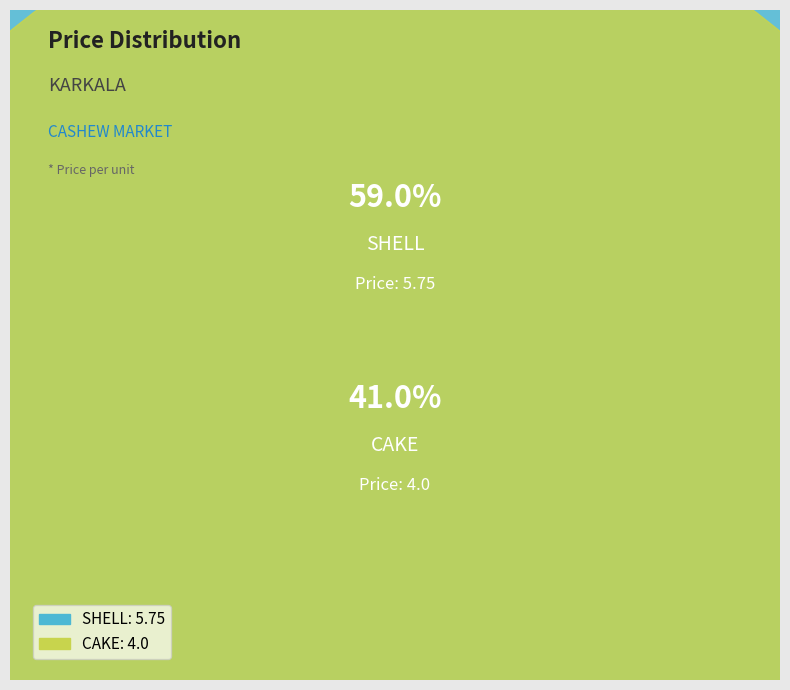

How many segments does this pie chart have?

2